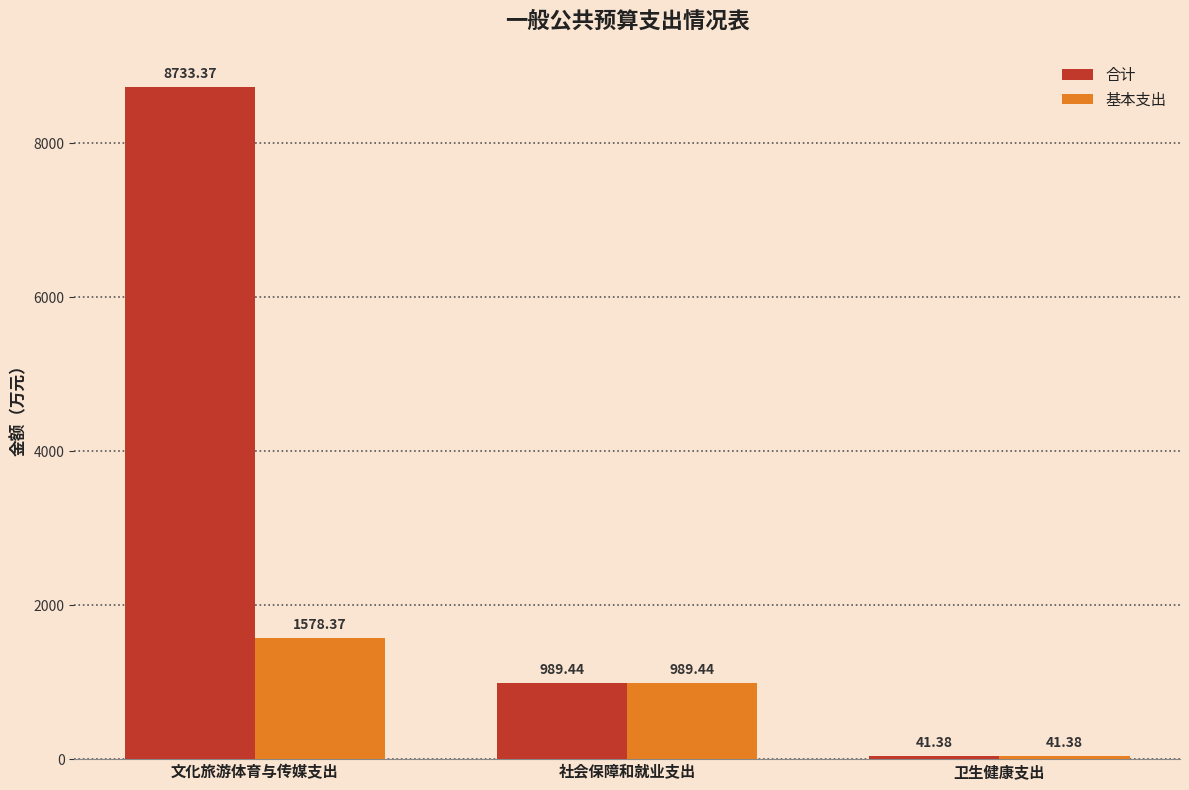

At which label does 合计 first exceed 989?

文化旅游体育与传媒支出